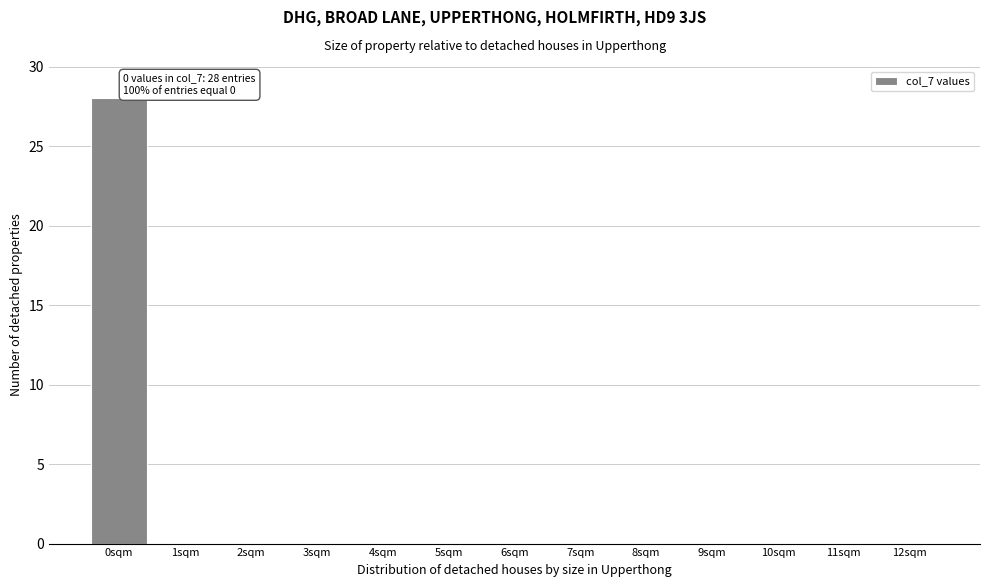

Over which range of the x-axis is the bar tallest?

-0.5 to 0.5